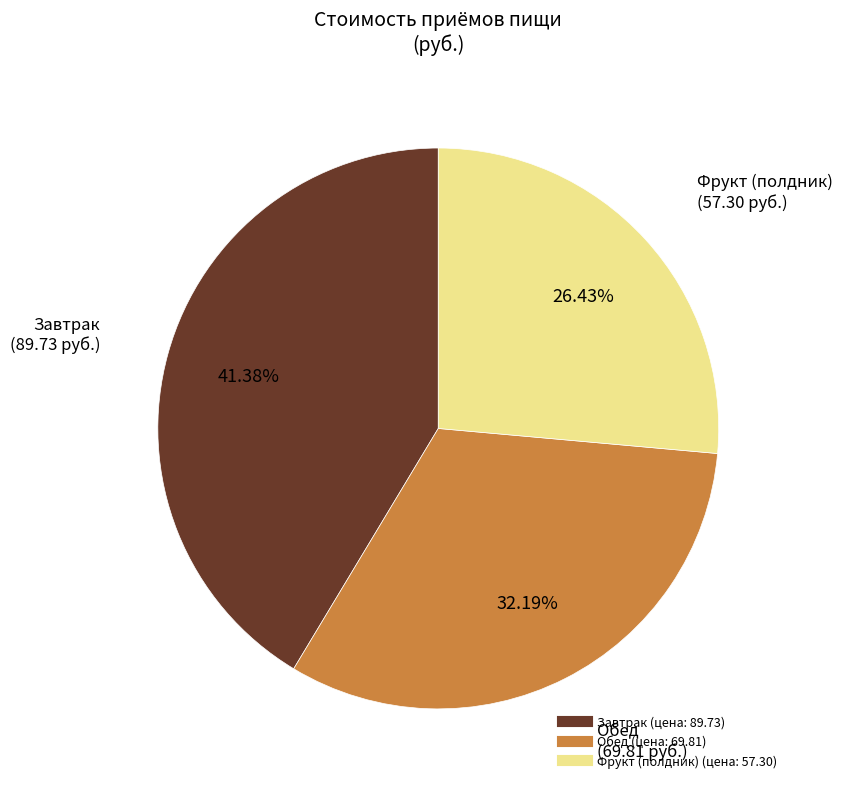

Count the number of slices in the pie.

3